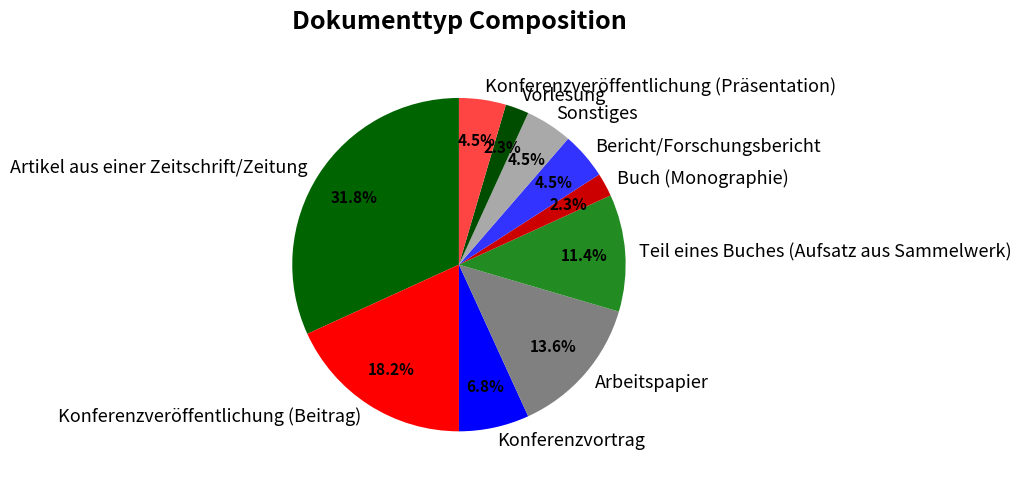

To the nearest percent, what is the difference between the largest and smallest slice percentages?

30%